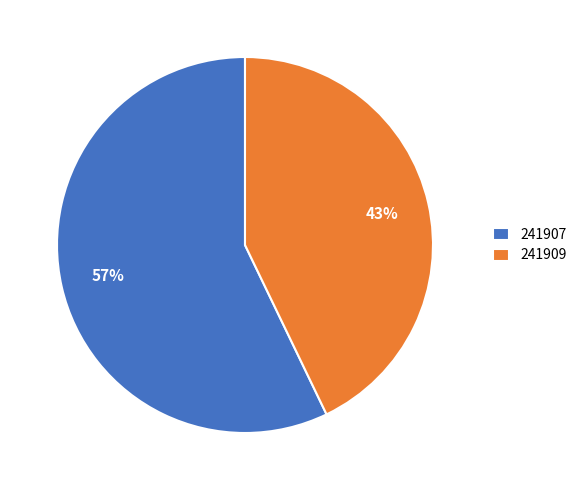

Is it true that 241907 is 71% of the pie?

False